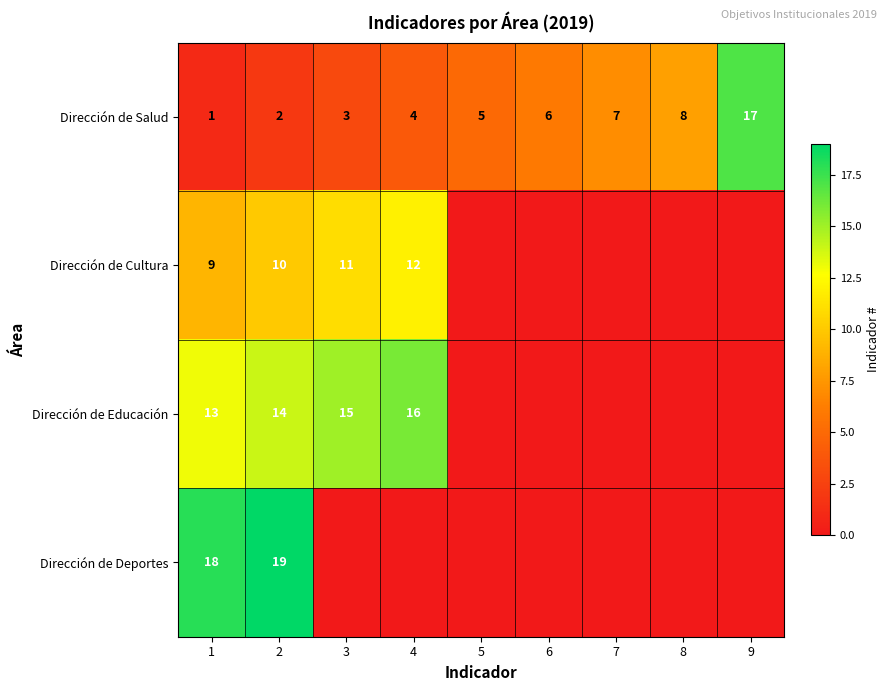

The Dirección de Deportes series shows 19 at 2. True or false?

True